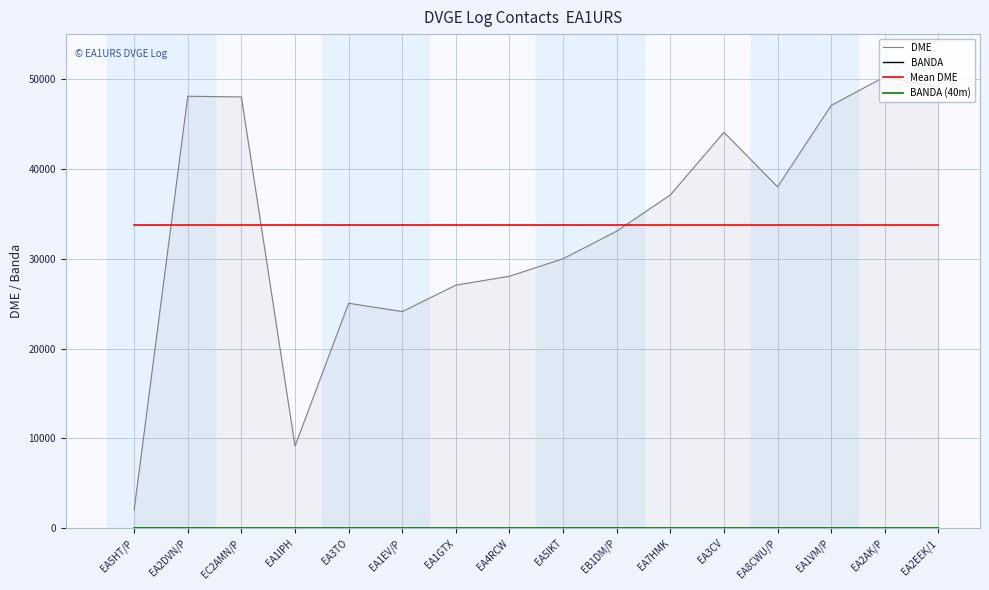

At which label is Mean DME closest to 33767?

EA5HT/P